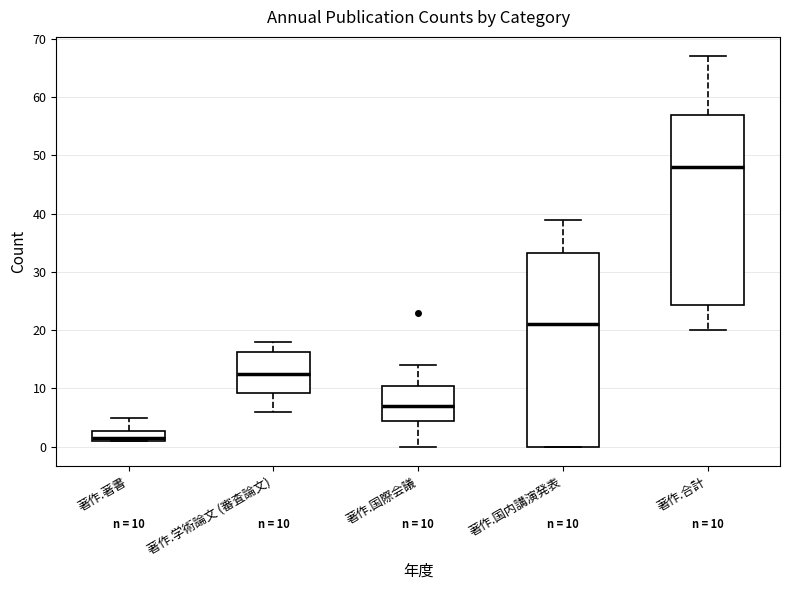

Which box has the highest median line?

著作.合計